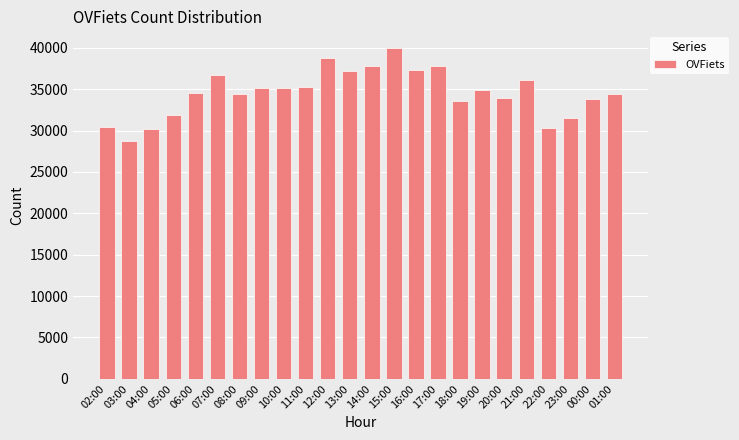

What is the value of the 22nd bar from the left?

31514